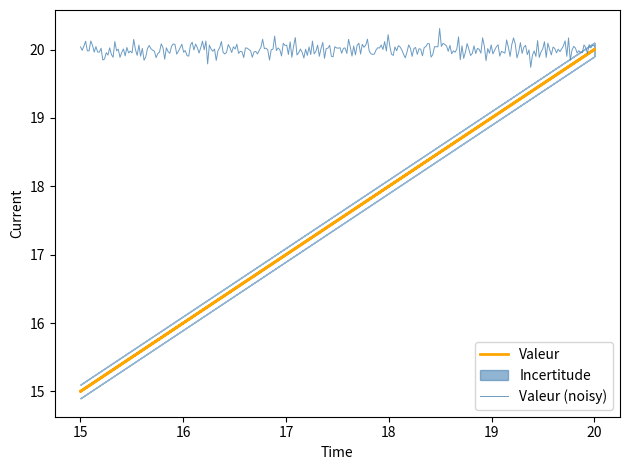

Which has a higher value, 15 or 20?

20